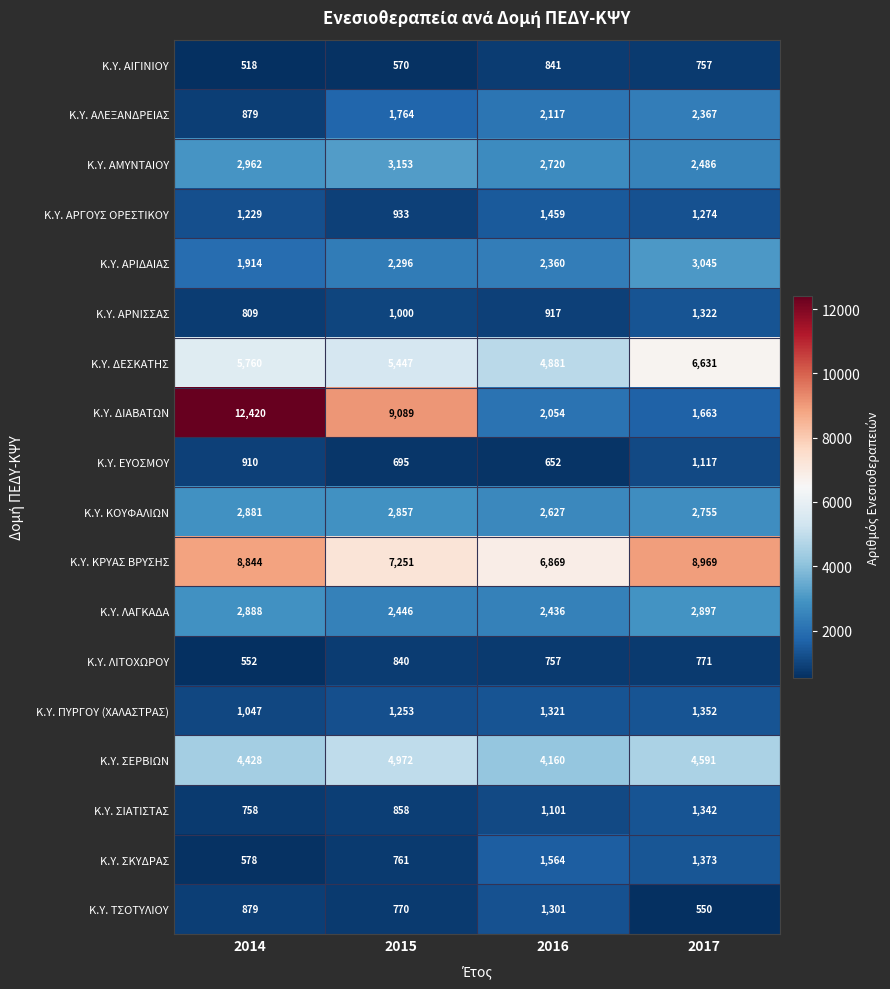

Rank the series by their maximum value, from lowest to highest.

Κ.Υ. ΛΙΤΟΧΩΡΟΥ, Κ.Υ. ΑΙΓΙΝΙΟΥ, Κ.Υ. ΕΥΟΣΜΟΥ, Κ.Υ. ΤΣΟΤΥΛΙΟΥ, Κ.Υ. ΑΡΝΙΣΣΑΣ, Κ.Υ. ΣΙΑΤΙΣΤΑΣ, Κ.Υ. ΠΥΡΓΟΥ (ΧΑΛΑΣΤΡΑΣ), Κ.Υ. ΑΡΓΟΥΣ ΟΡΕΣΤΙΚΟΥ, Κ.Υ. ΣΚΥΔΡΑΣ, Κ.Υ. ΑΛΕΞΑΝΔΡΕΙΑΣ, Κ.Υ. ΚΟΥΦΑΛΙΩΝ, Κ.Υ. ΛΑΓΚΑΔΑ, Κ.Υ. ΑΡΙΔΑΙΑΣ, Κ.Υ. ΑΜΥΝΤΑΙΟΥ, Κ.Υ. ΣΕΡΒΙΩΝ, Κ.Υ. ΔΕΣΚΑΤΗΣ, Κ.Υ. ΚΡΥΑΣ ΒΡΥΣΗΣ, Κ.Υ. ΔΙΑΒΑΤΩΝ